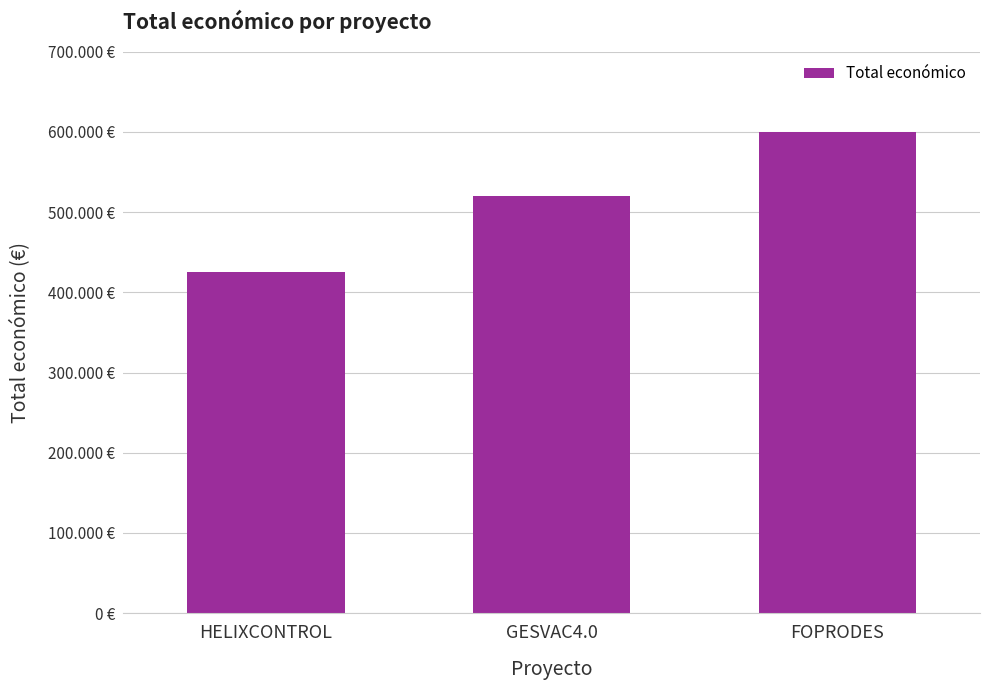

Reading left to right, what are all the values shown in this chart?

HELIXCONTROL=424720	GESVAC4.0=520062	FOPRODES=599211